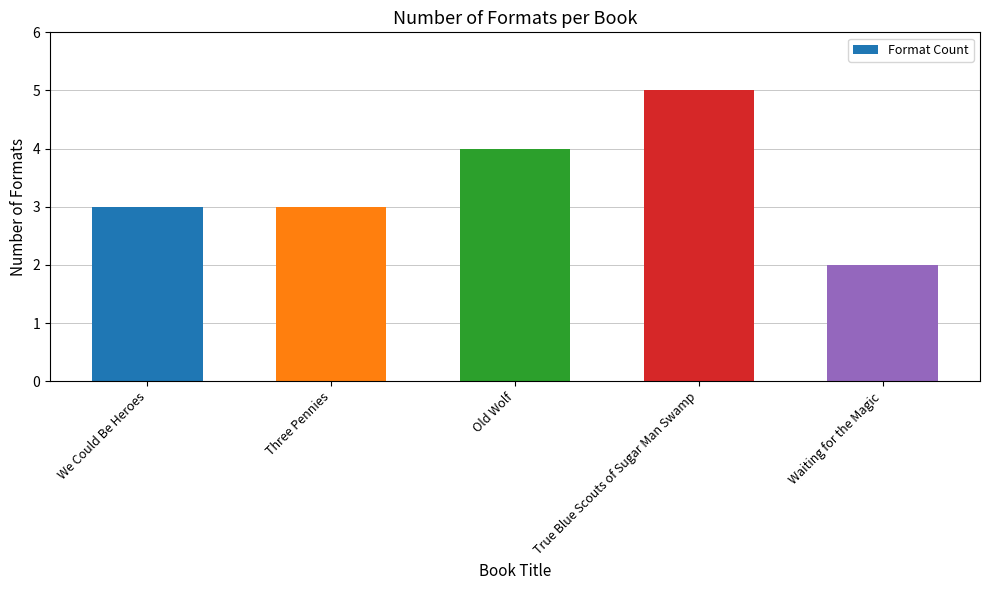

What is the difference between the maximum and minimum values?

3